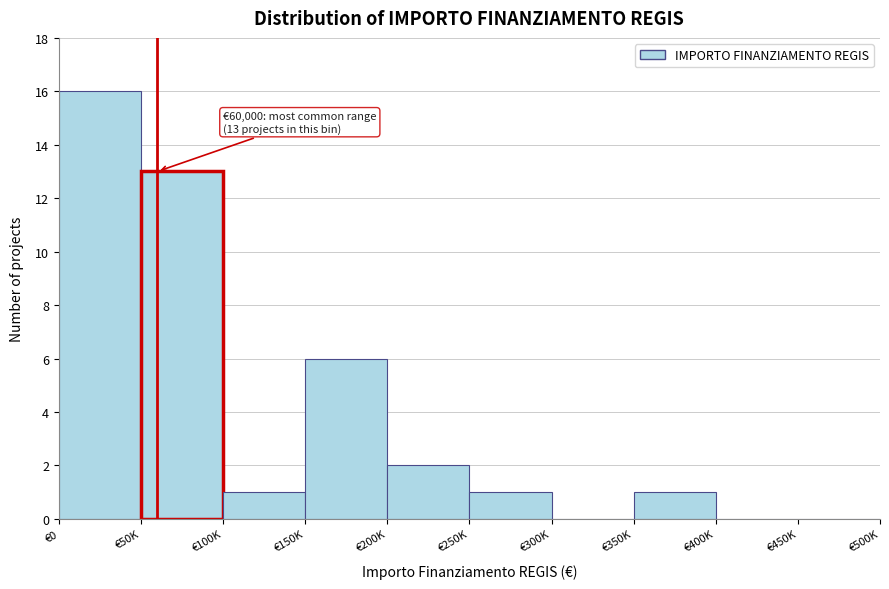

Reading left to right, transcribe all the data shown in this chart.

€0=16	€50K=13	€100K=1	€150K=6	€200K=2	€250K=1	€300K=0	€350K=1	€400K=0	€450K=0